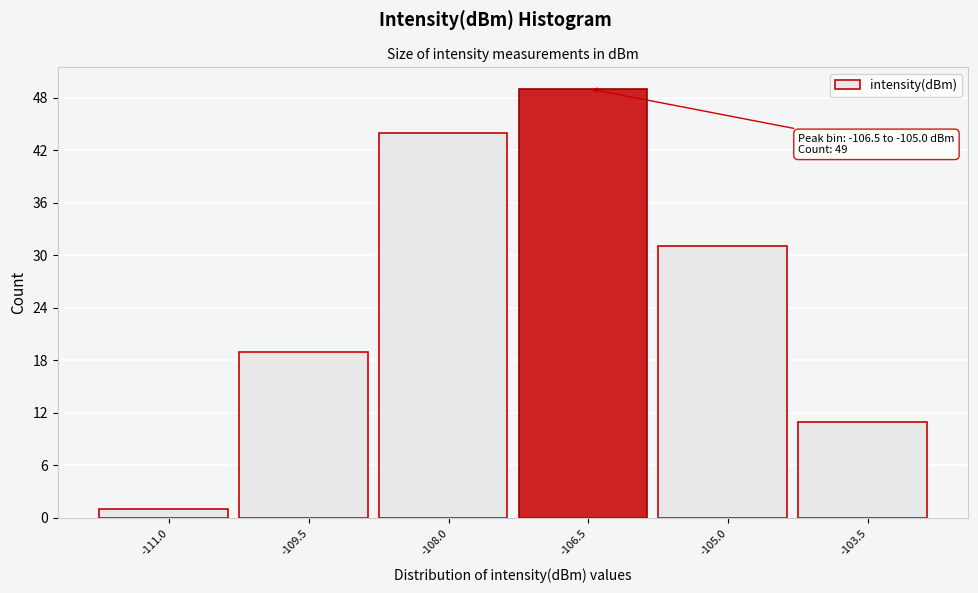

Reading left to right, extract all data points from this chart.

-111.0=1	-109.5=19	-108.0=44	-106.5=49	-105.0=31	-103.5=11